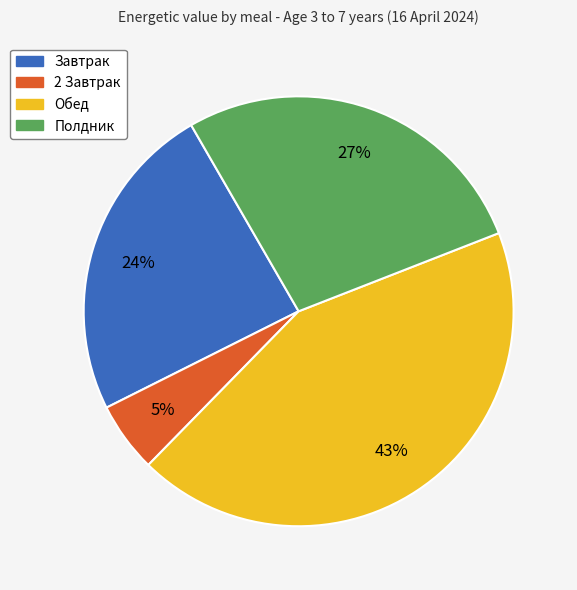

What is the ratio of the value at Завтрак to the value at Полдник?

0.9